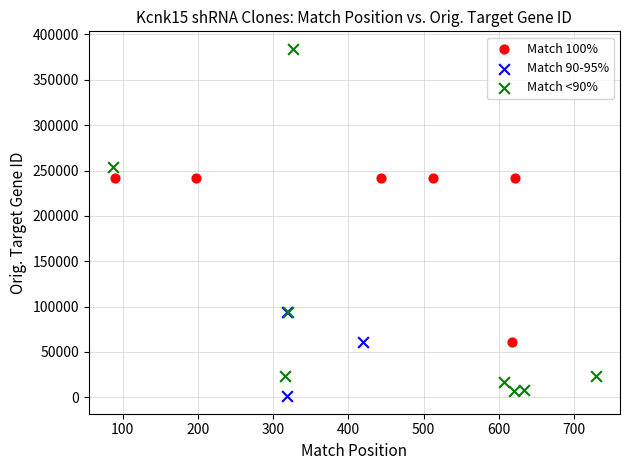

Which series reaches the maximum Y coordinate?

Match <90%